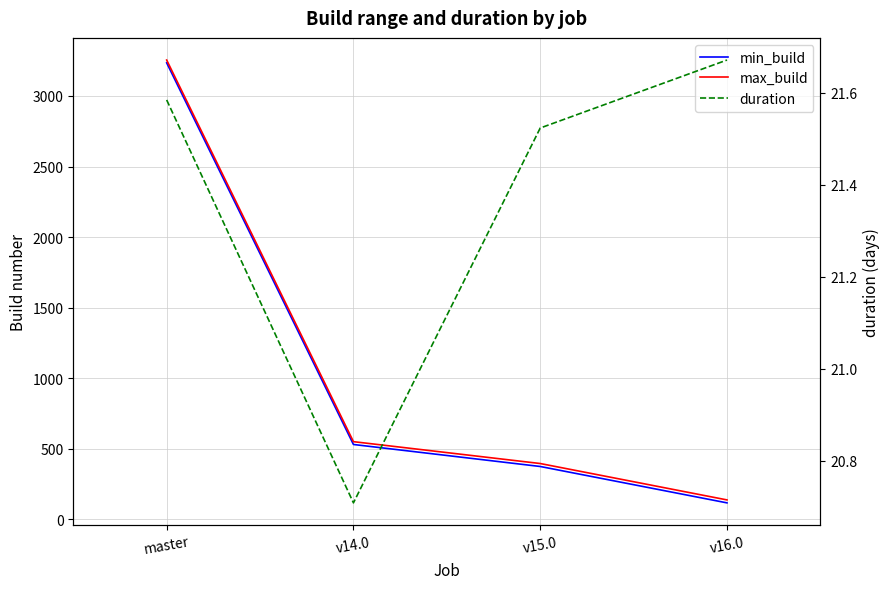

What is the sum of the duration values at v16.0 and master?

43.3